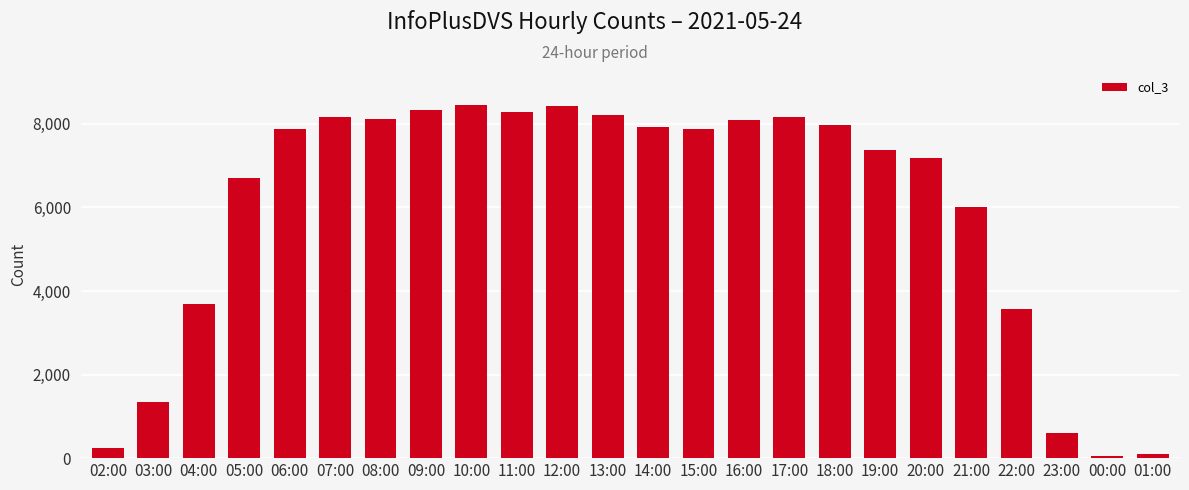

True or false: the data shows 12900 at 06:00.

False